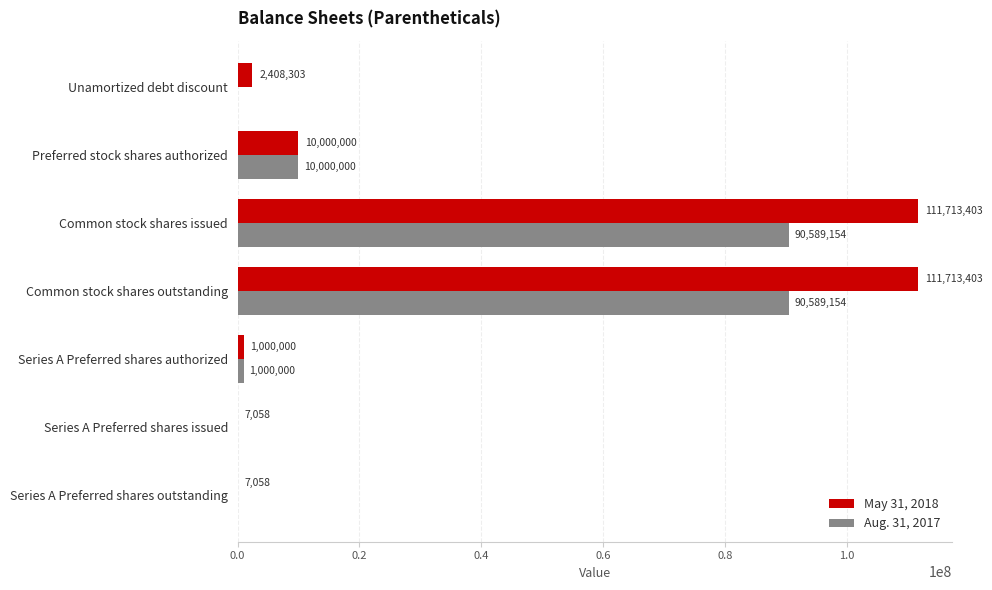

What is the greatest value displayed?

111713403